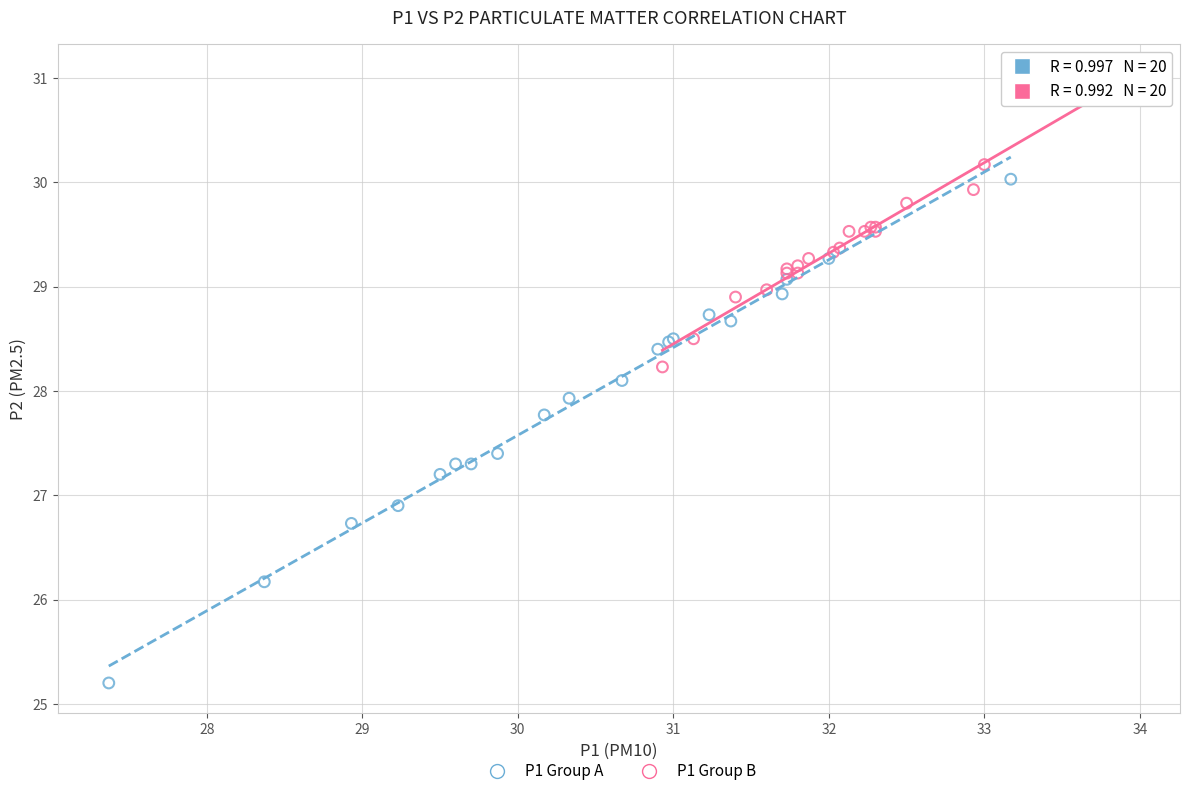

Which series reaches the maximum Y coordinate?

P1 Group B